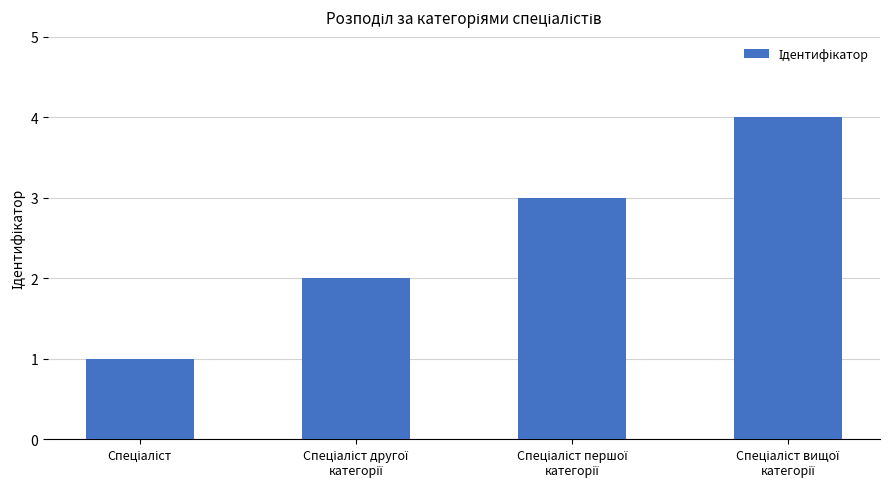

Reading right to left, extract all data points from this chart.

4	3	2	1